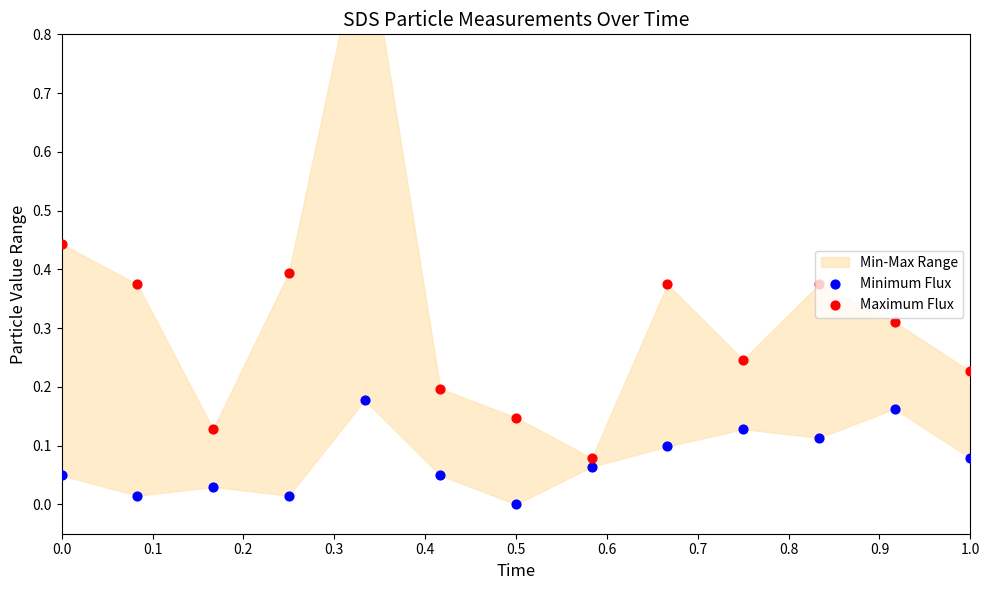

At how many categories does at least one series exceed 0?

13